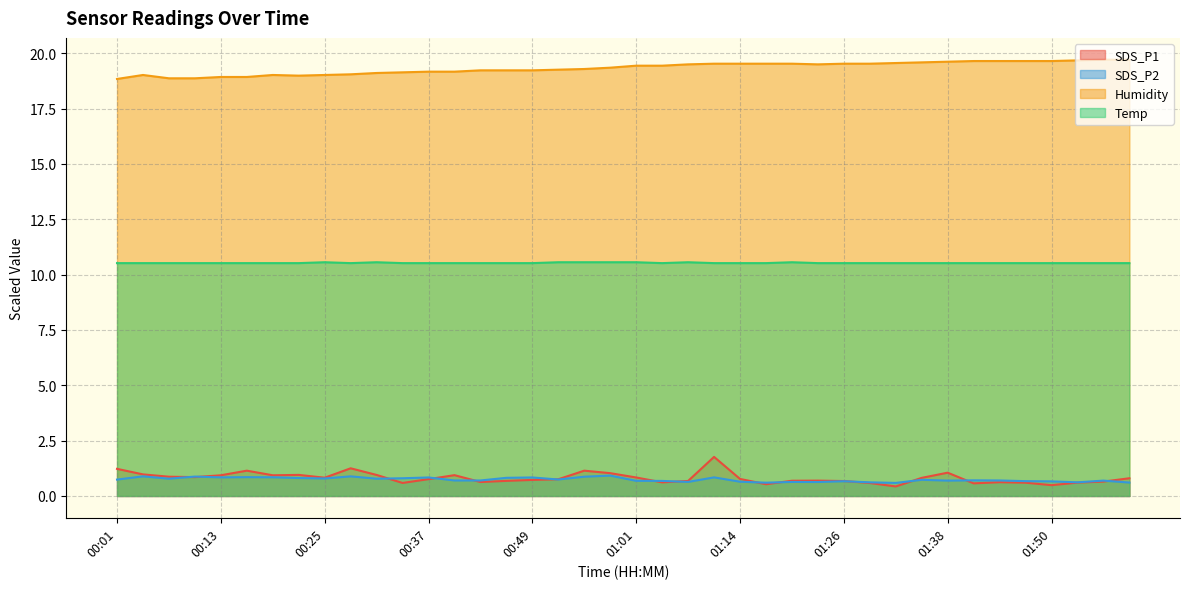

In SDS_P1, how many points are lower than both neighbors (excluding endpoints)?

10